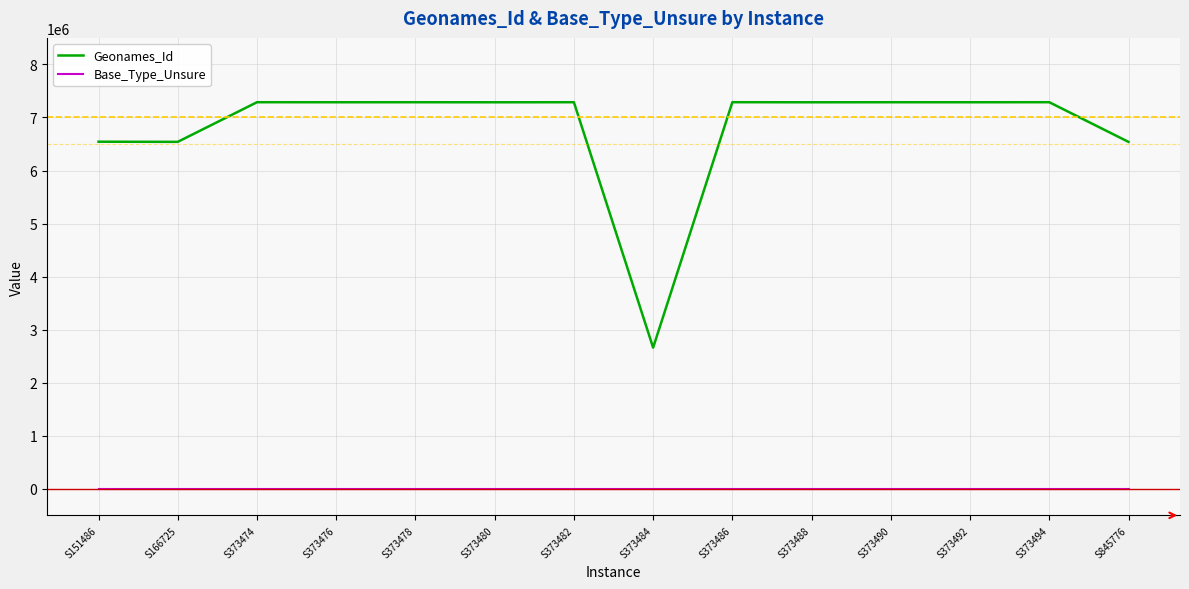

How many categories are shown in the chart?

14